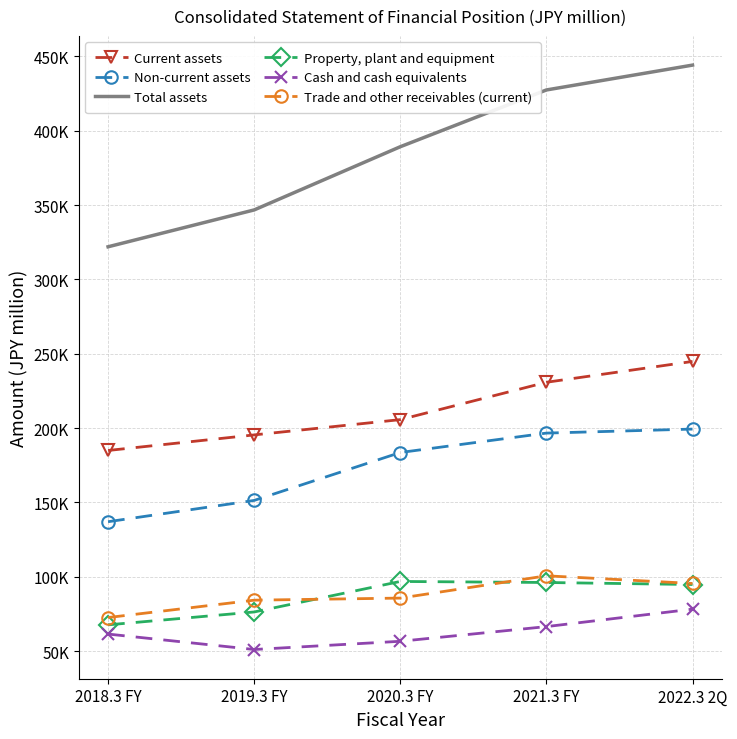

Rank the series by their maximum value, from highest to lowest.

Total assets, Current assets, Non-current assets, Trade and other receivables (current), Property, plant and equipment, Cash and cash equivalents